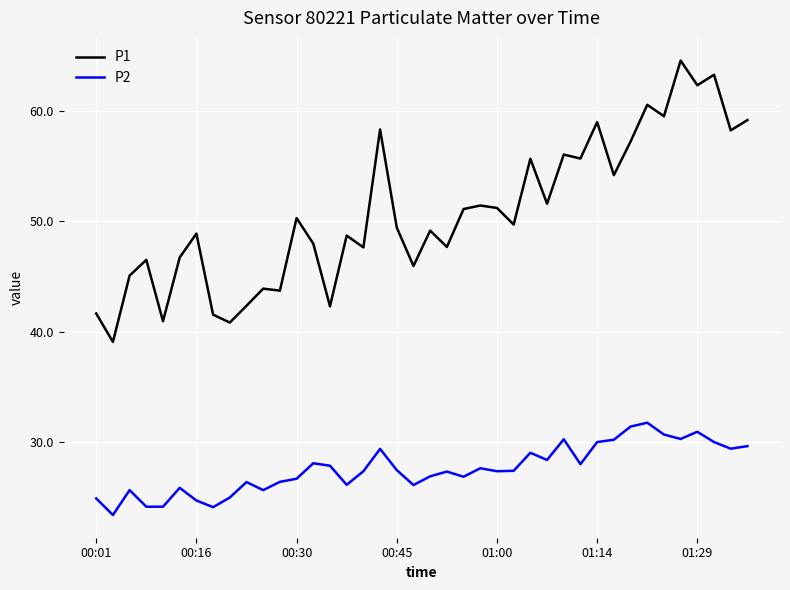

List the series in order of their peak value, lowest first.

P2, P1